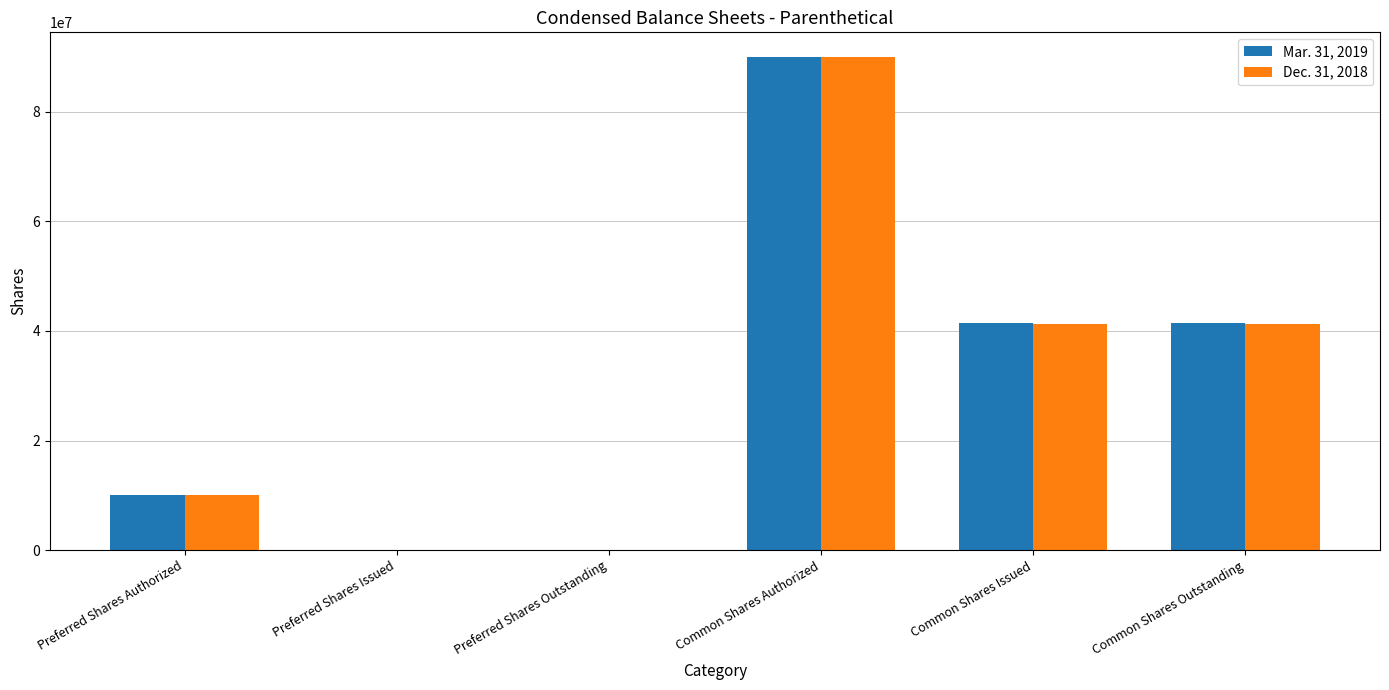

Reading right to left, what are all the values shown in this chart?

Mar. 31, 2019: 41514375	41514375	90000000	0	0	10000000
Dec. 31, 2018: 41274375	41274375	90000000	0	0	10000000